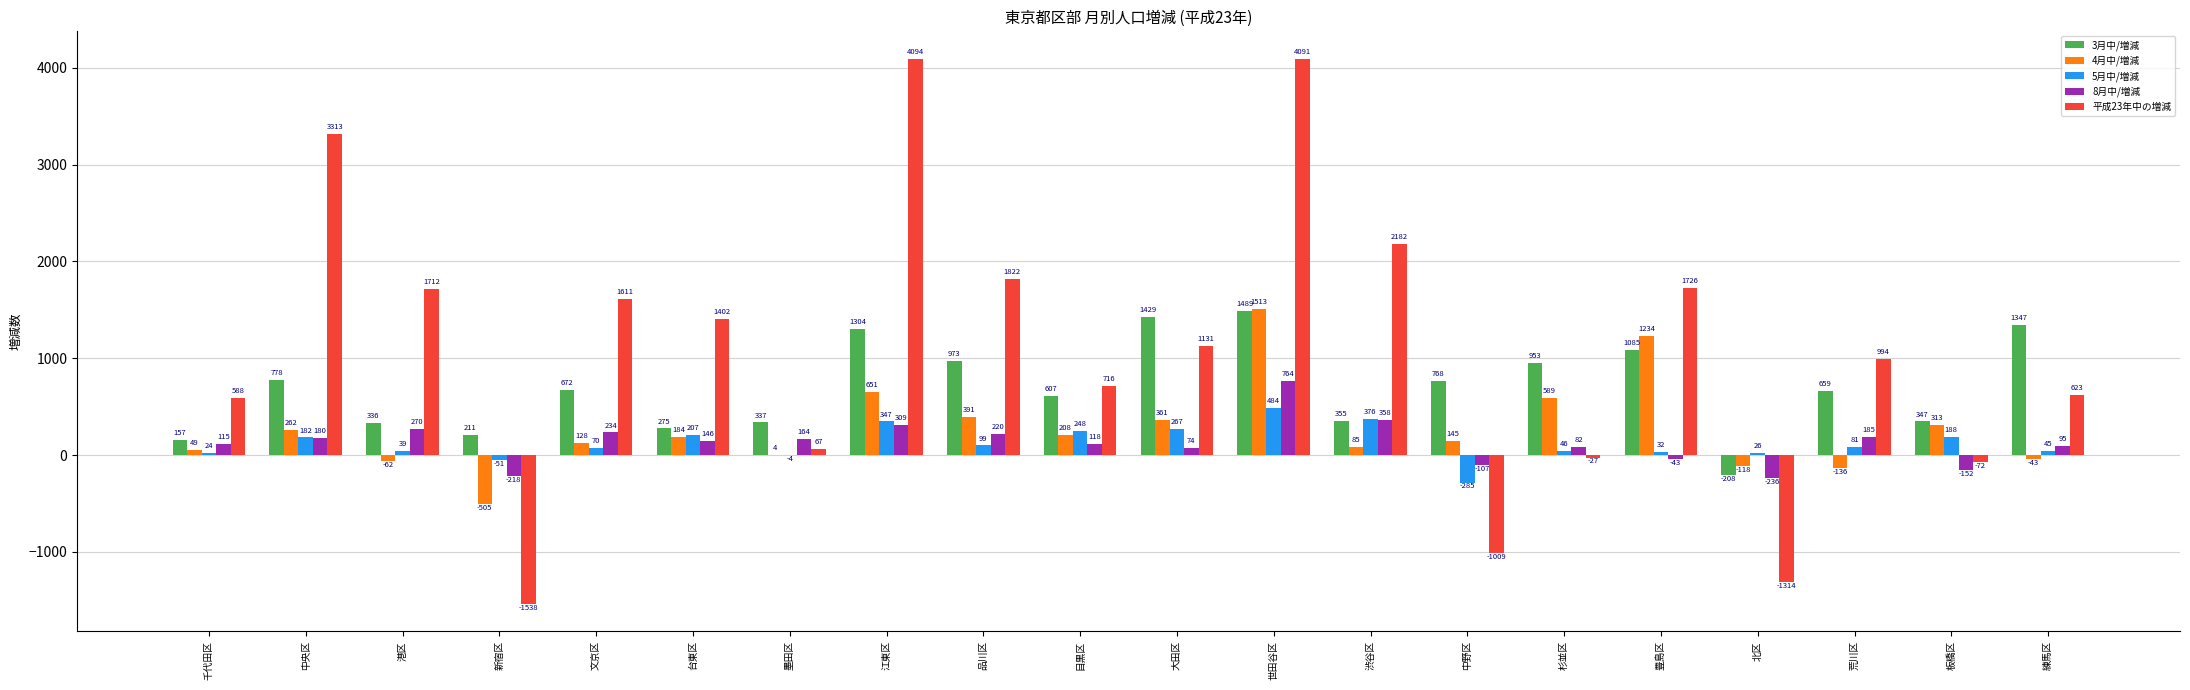

The 平成23年中の増減 series shows 67 at 墨田区. True or false?

True